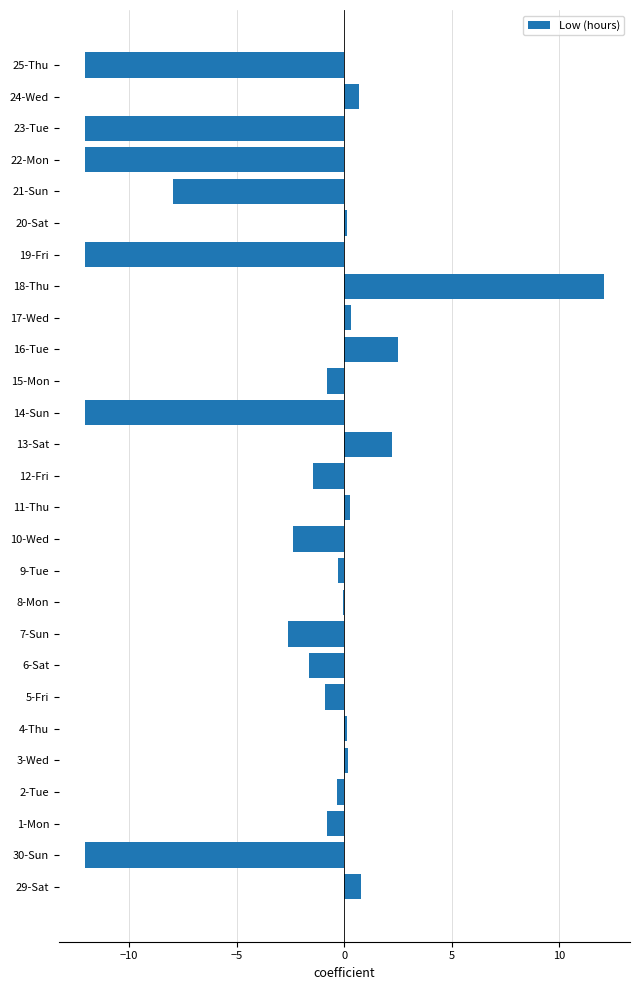

Which label corresponds to the largest value in the chart?

18-Thu